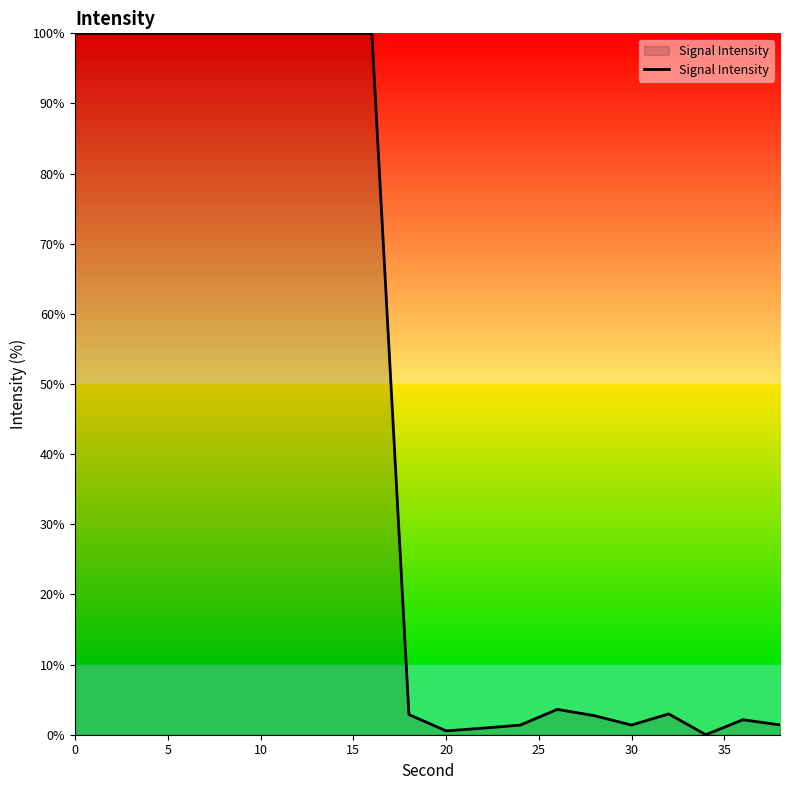

What is the difference between the maximum and minimum values?

100.0